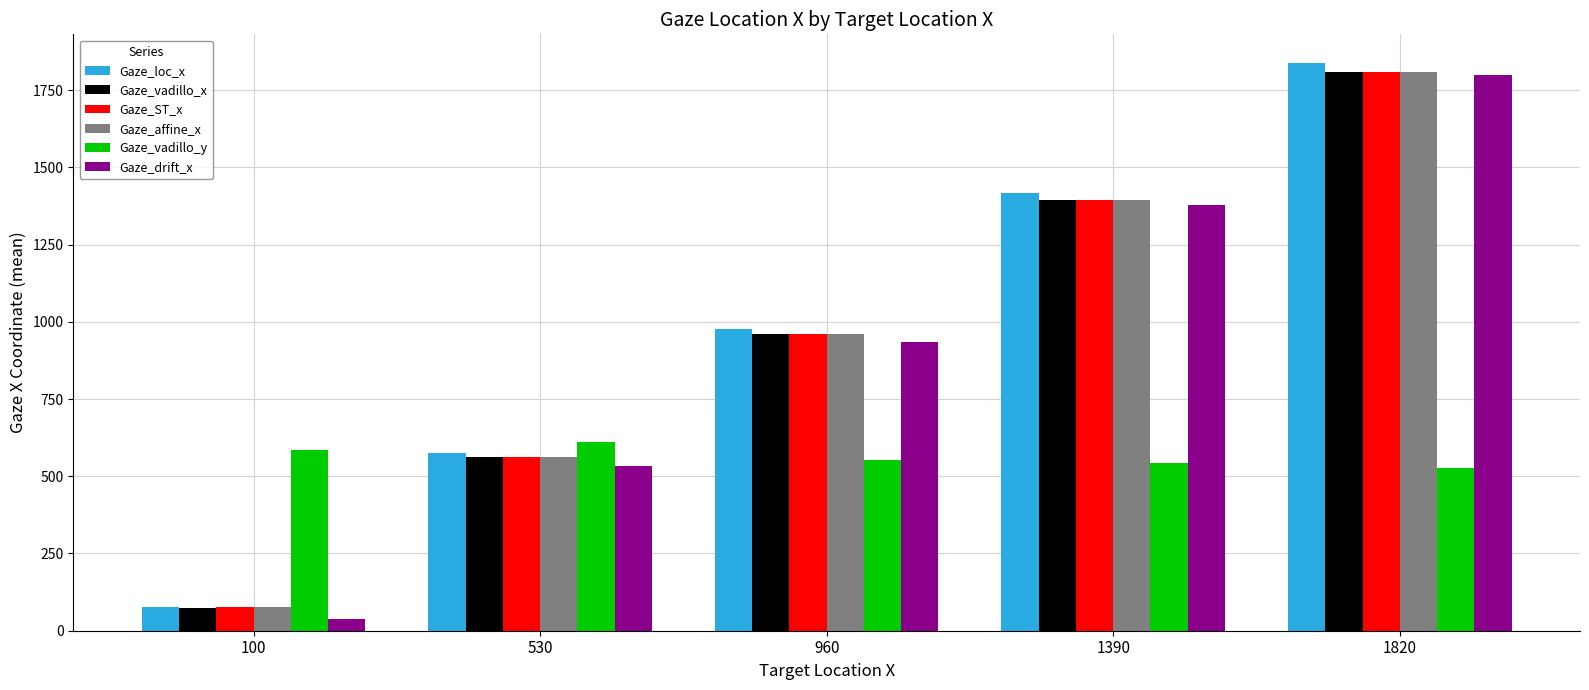

What is the sum of all Gaze_drift_x values?

4682.4